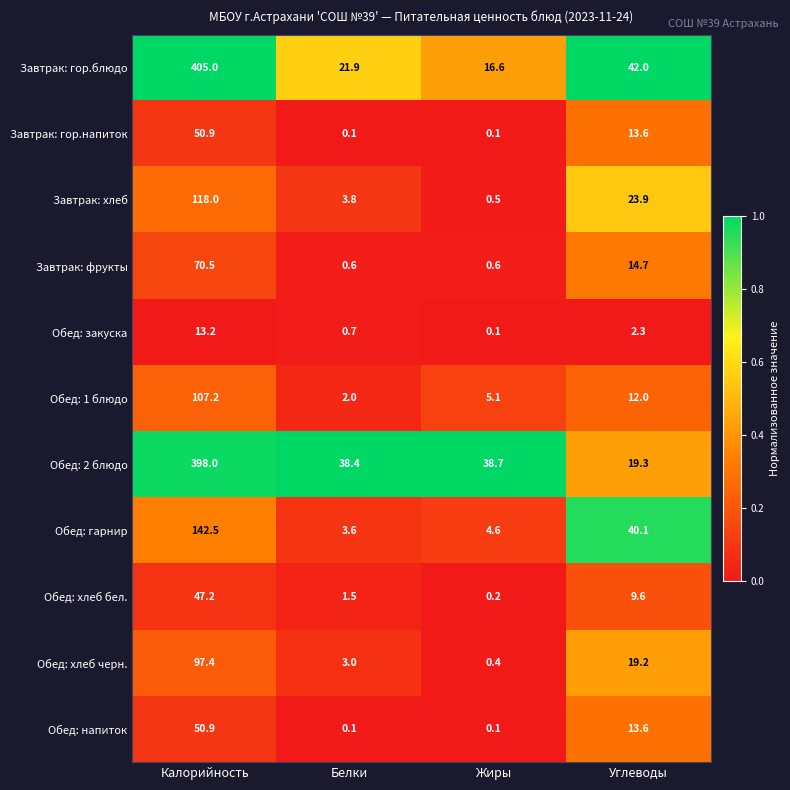

Is it true that Завтрак: хлеб equals 6.1 at Белки?

False